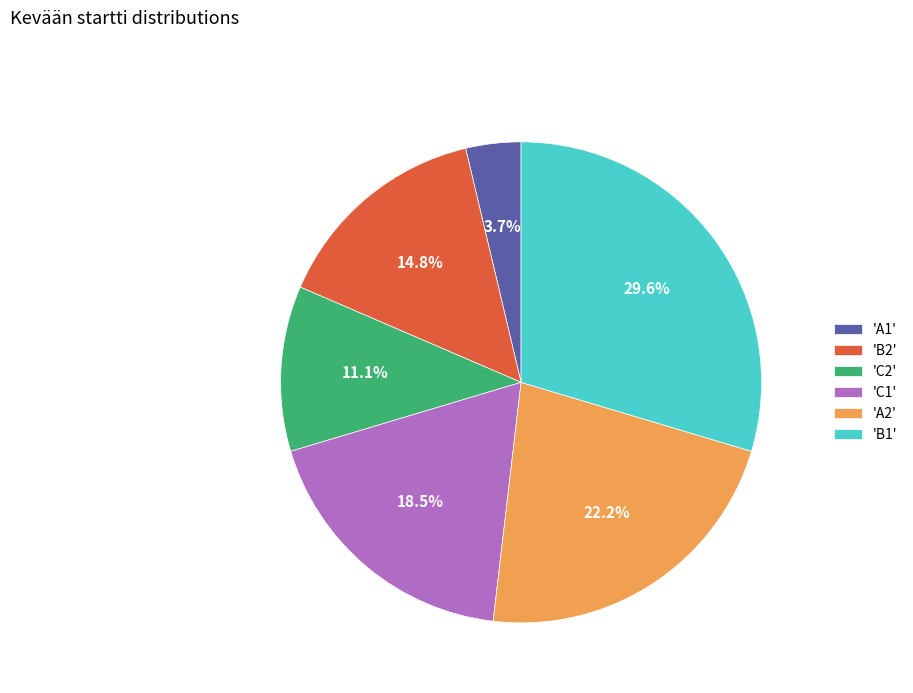

Between 'A1' and 'B2', which is larger?

'B2'